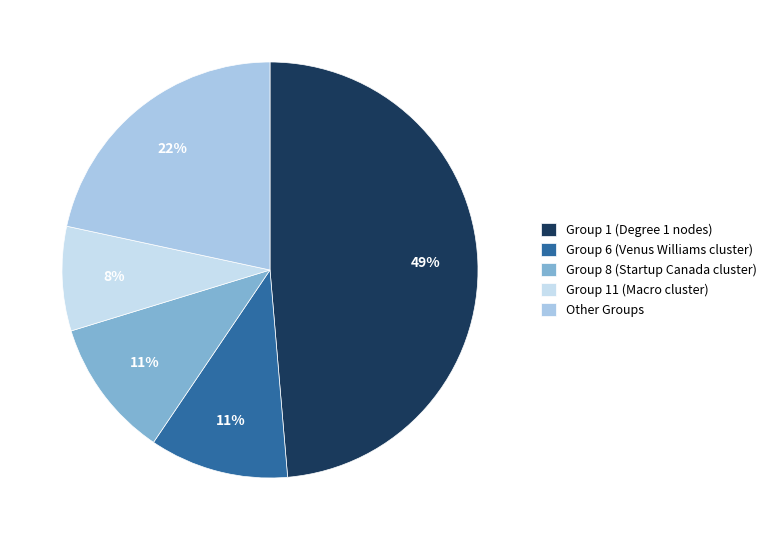

Does any single category account for the majority?

No